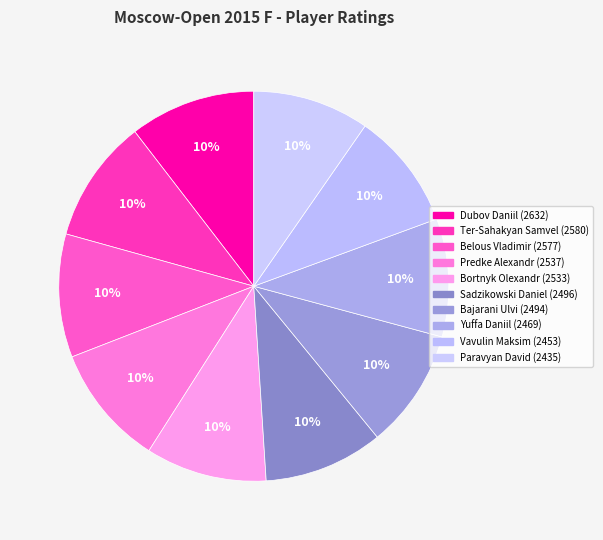

Does Ter-Sahakyan Samvel account for over 50% of the chart?

No